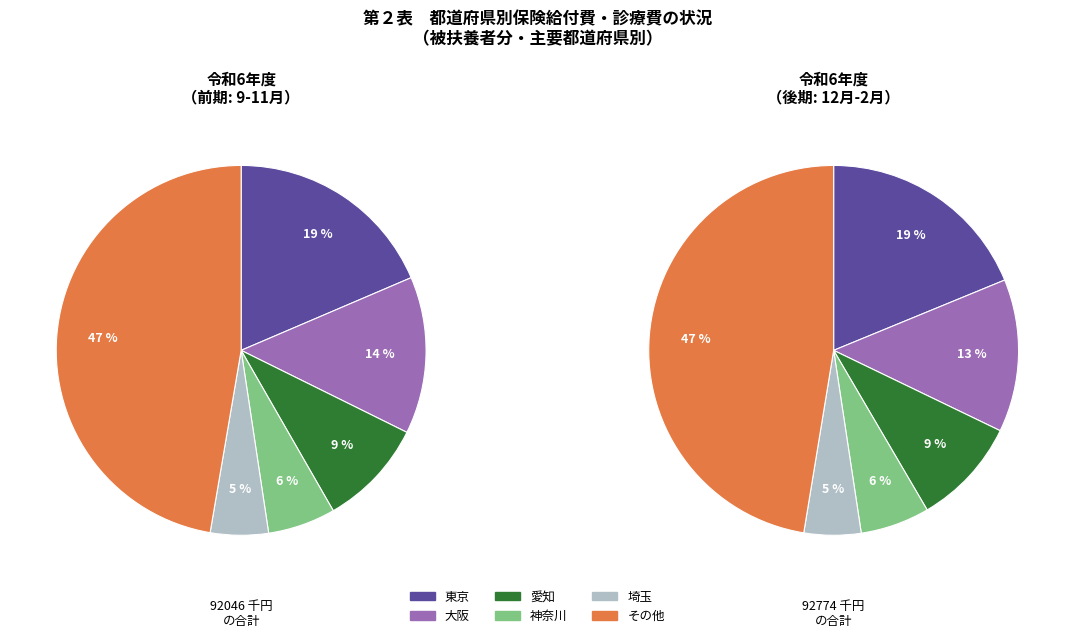

What is the largest slice in the pie chart?

その他